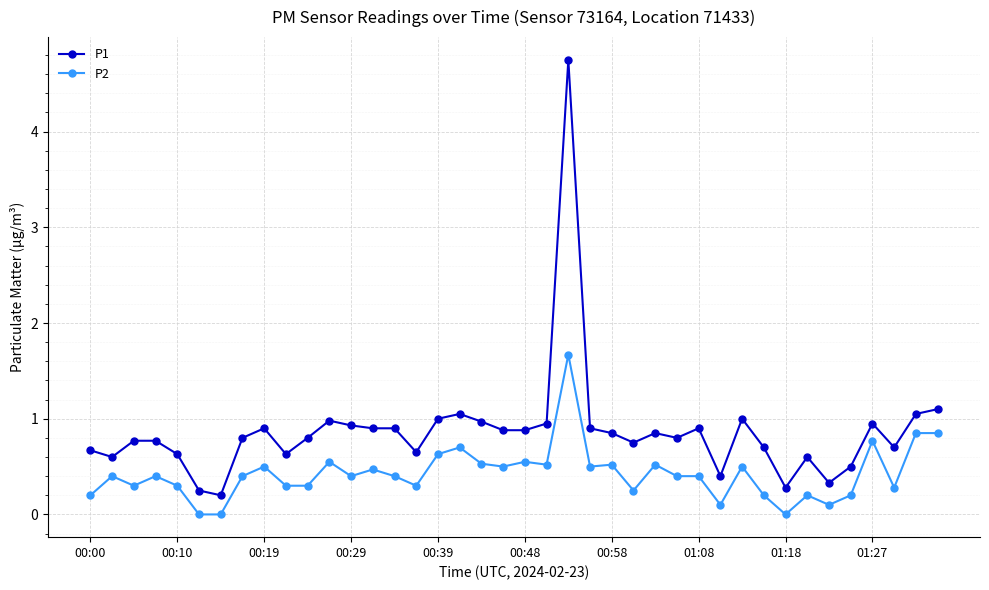

Which series has the largest total across all categories?

P1